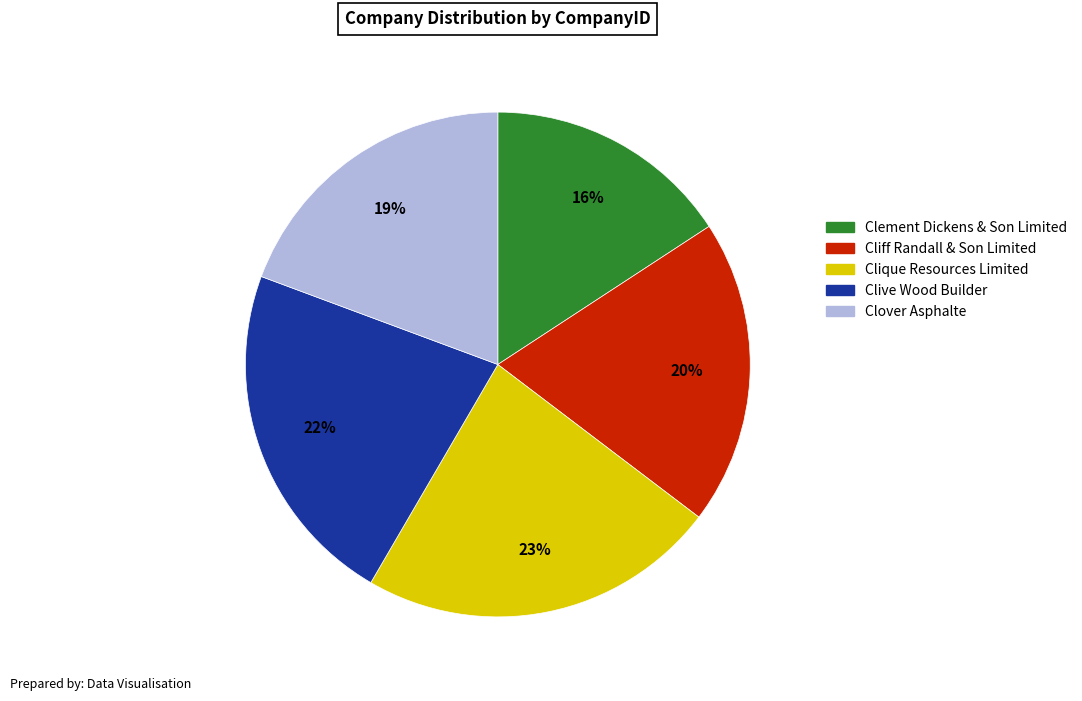

Which slice is the smallest?

Clement Dickens & Son Limited